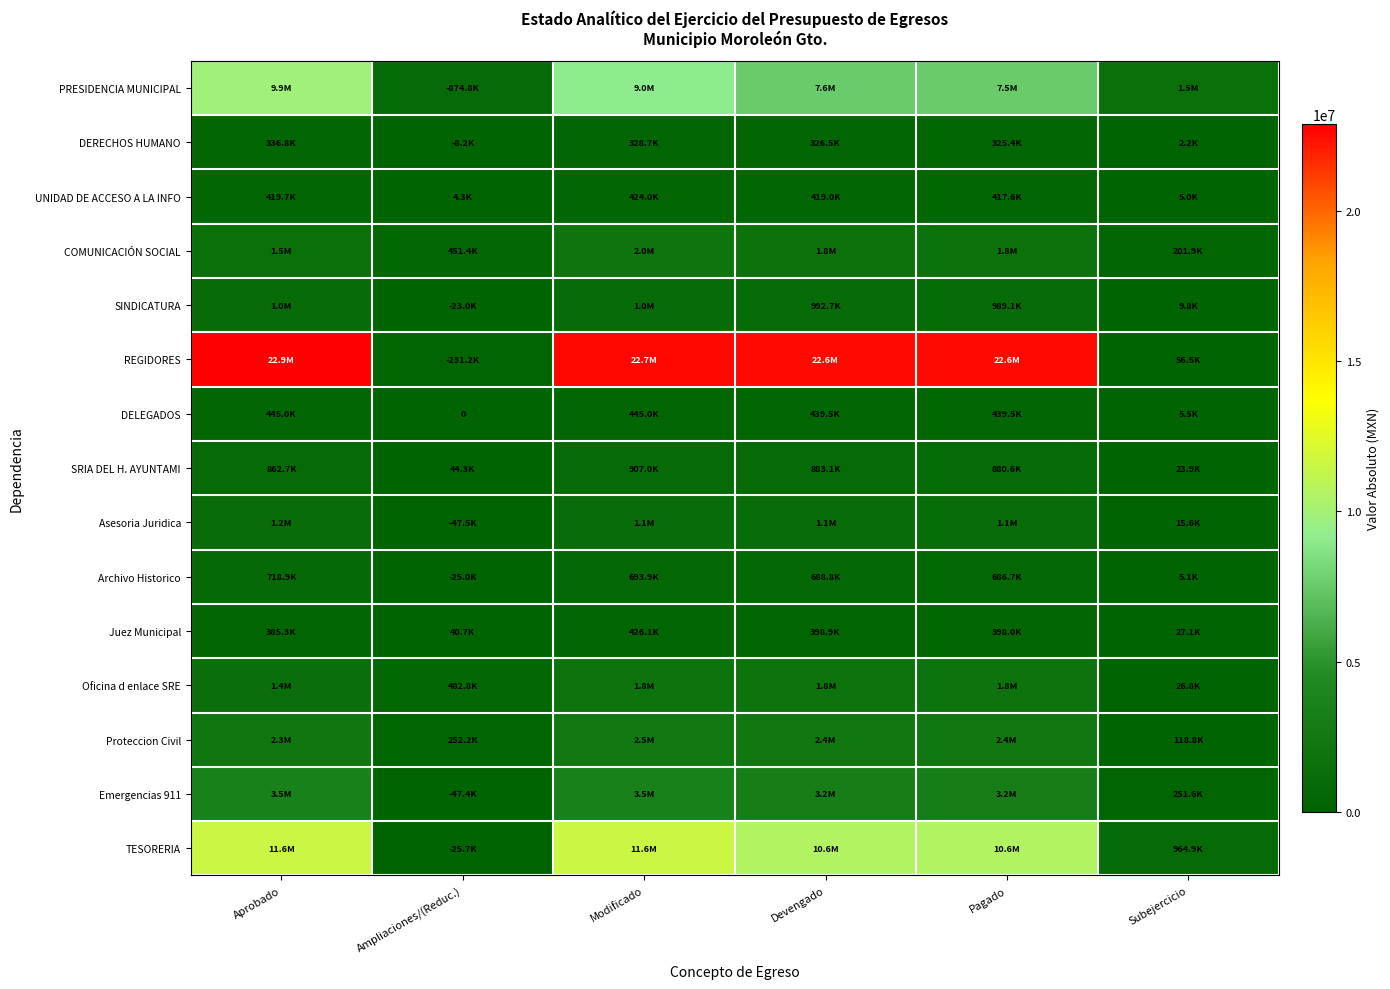

Between Ampliaciones/(Reduc.) and Devengado, which series saw the biggest shift?

REGIDORES